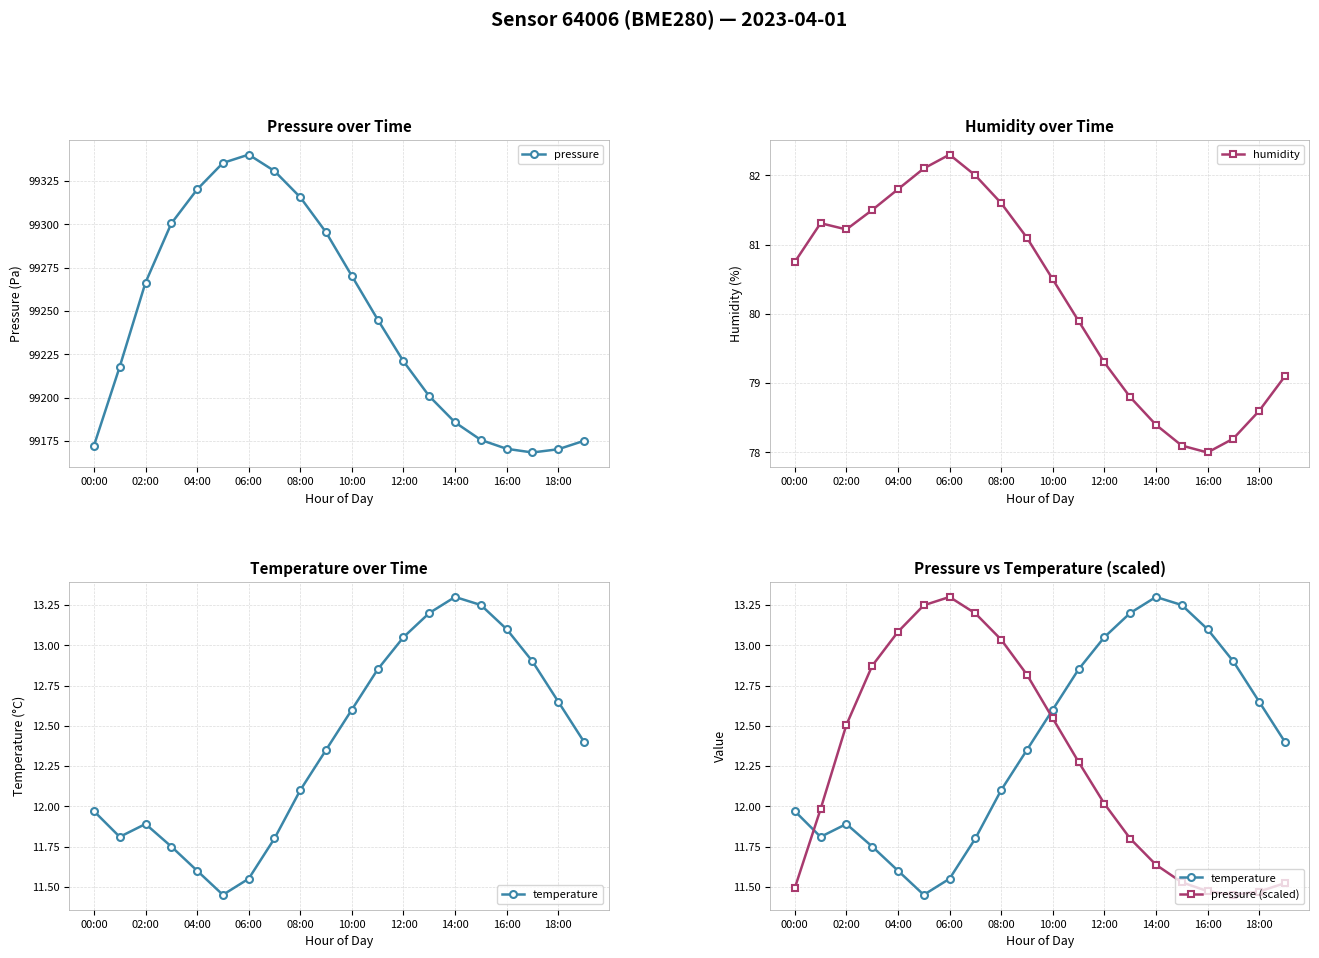

Which category has the highest value in the pressure series?

06:00